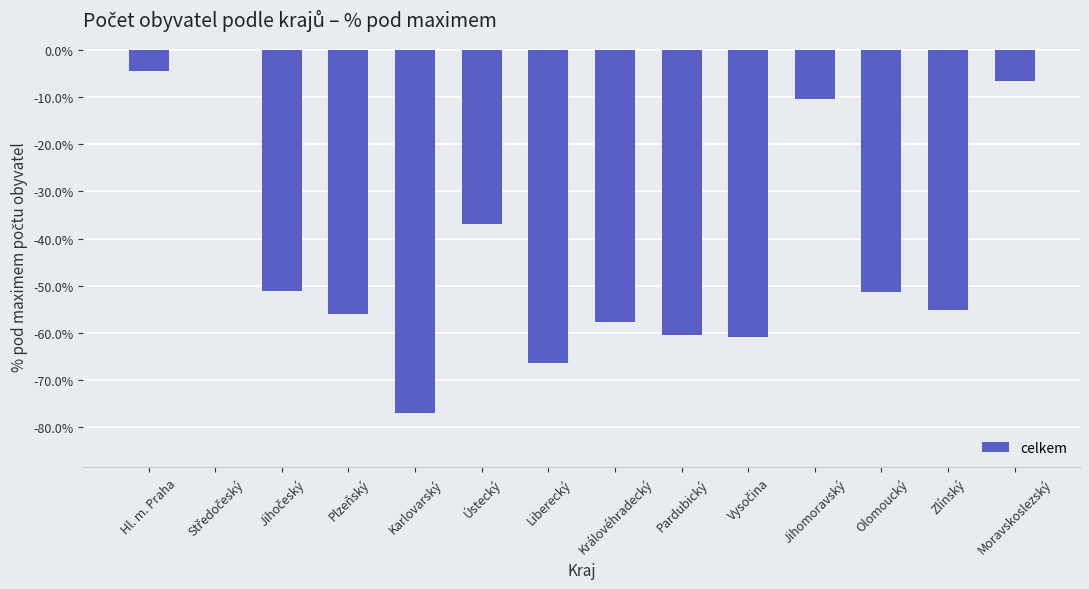

Is it true that the value at Moravskoslezský is -6.5?

True